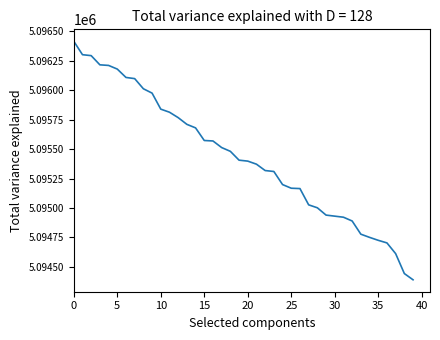

How many lines are shown in the chart?

1